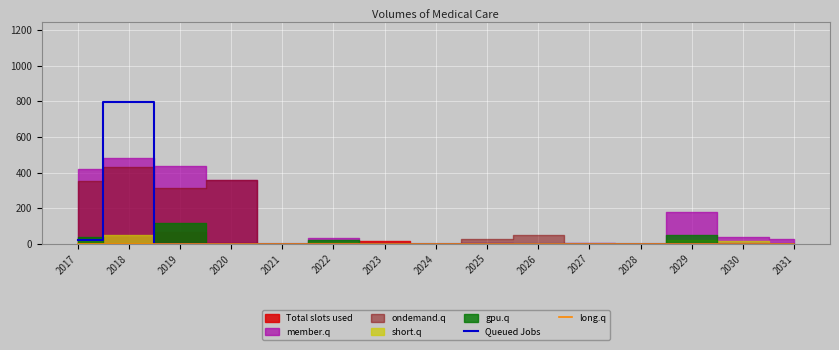

True or false: Queued Jobs has a value of 0 at 2025.

True